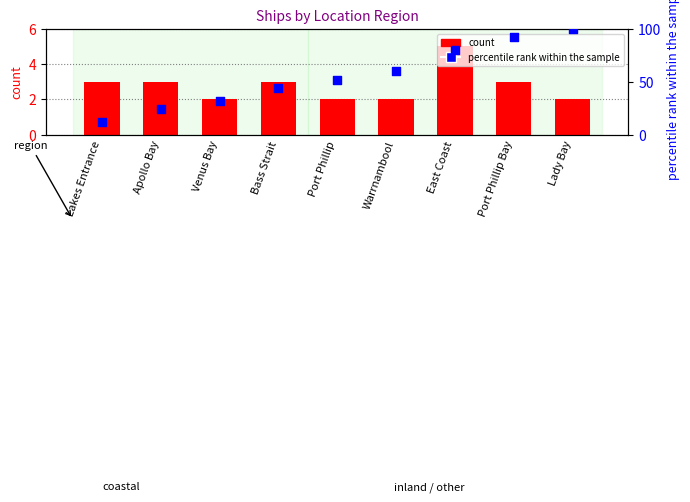

Which series has the largest total across all categories?

percentile rank within sample